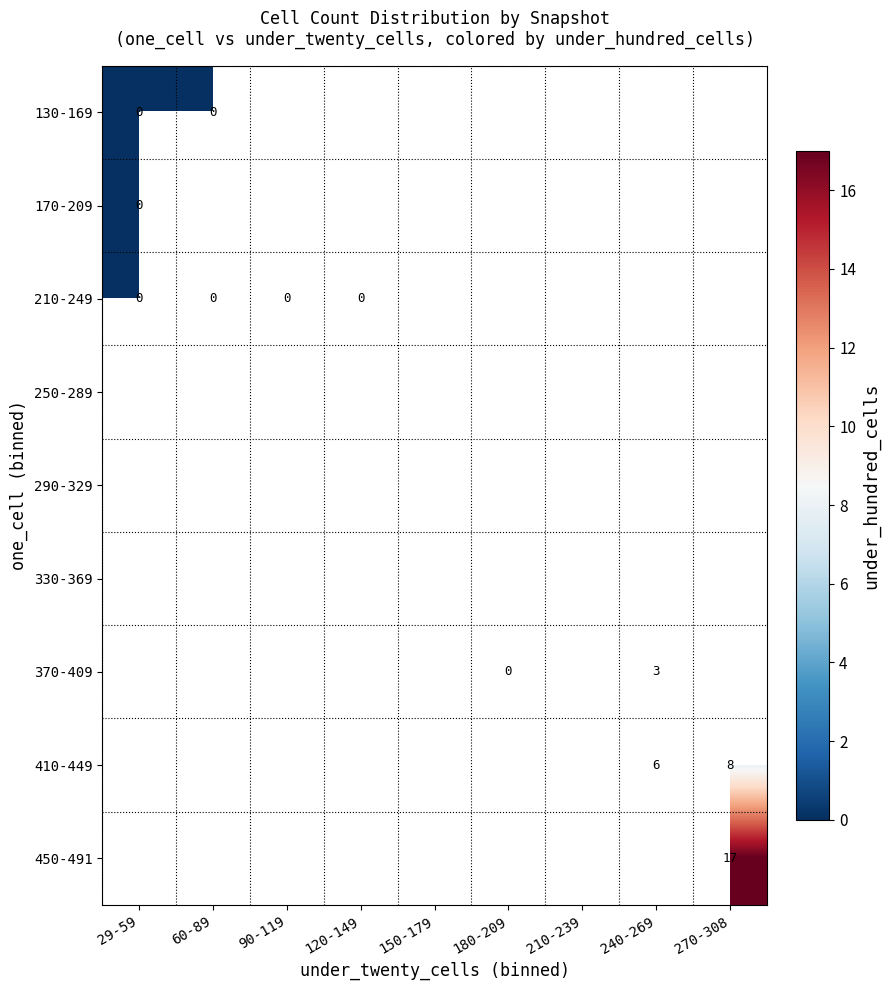

Count the number of data series in this chart.

9